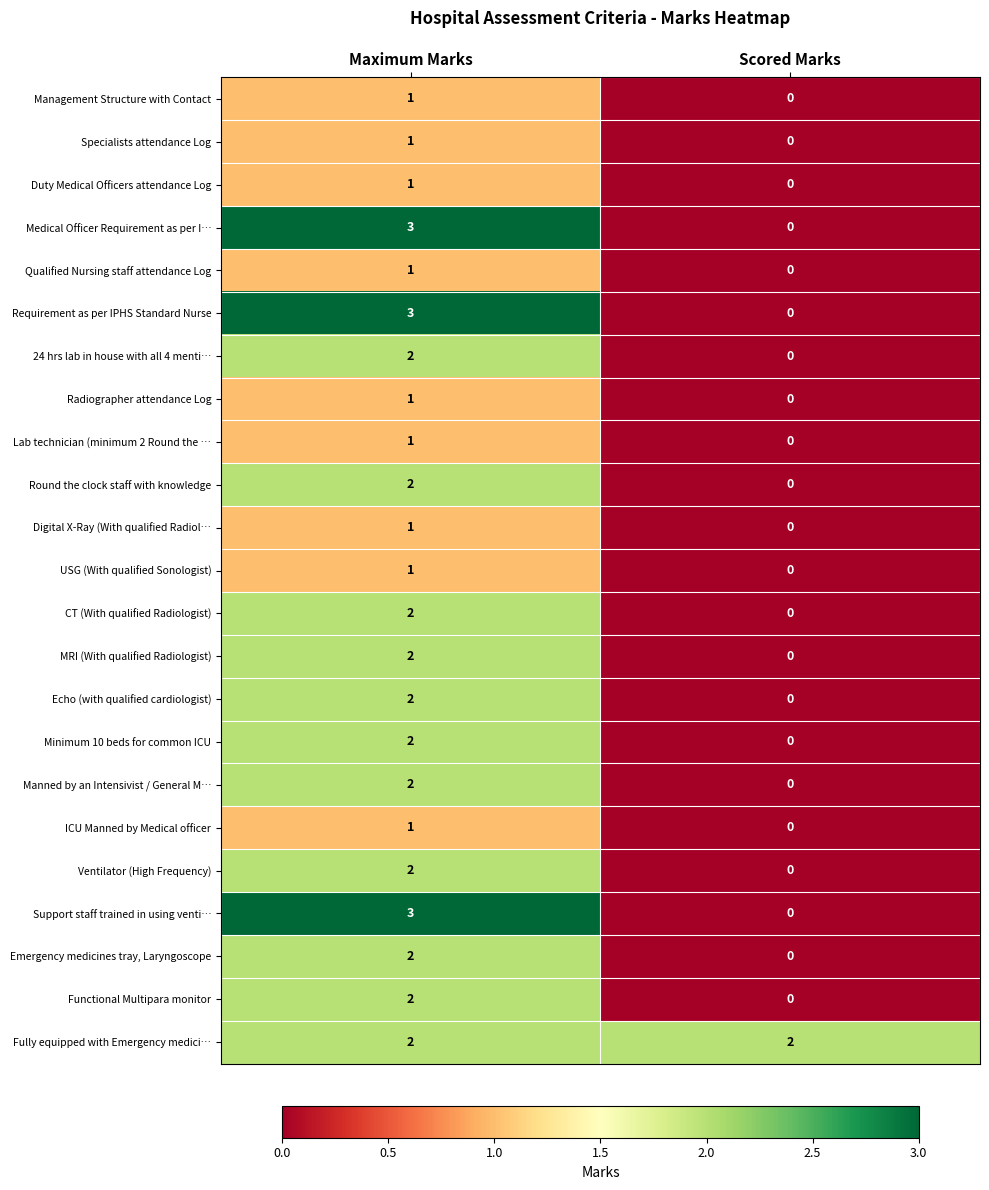

At how many categories does at least one series exceed 1?

2